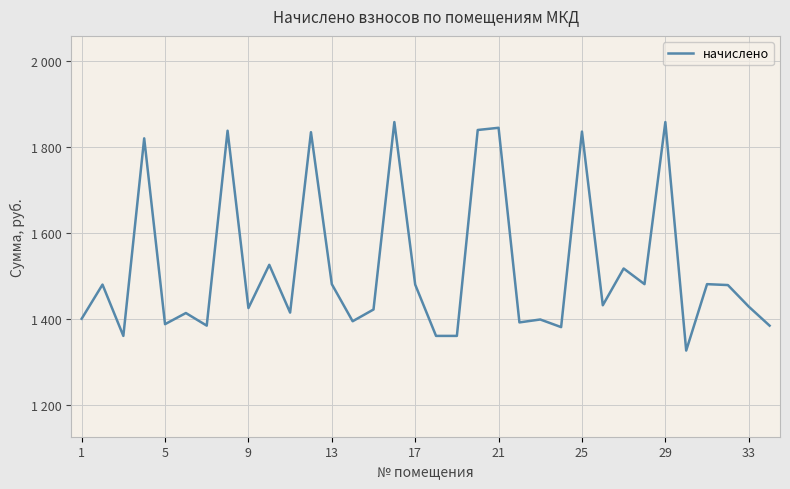

What is the minimum value shown in the chart?

1326.8